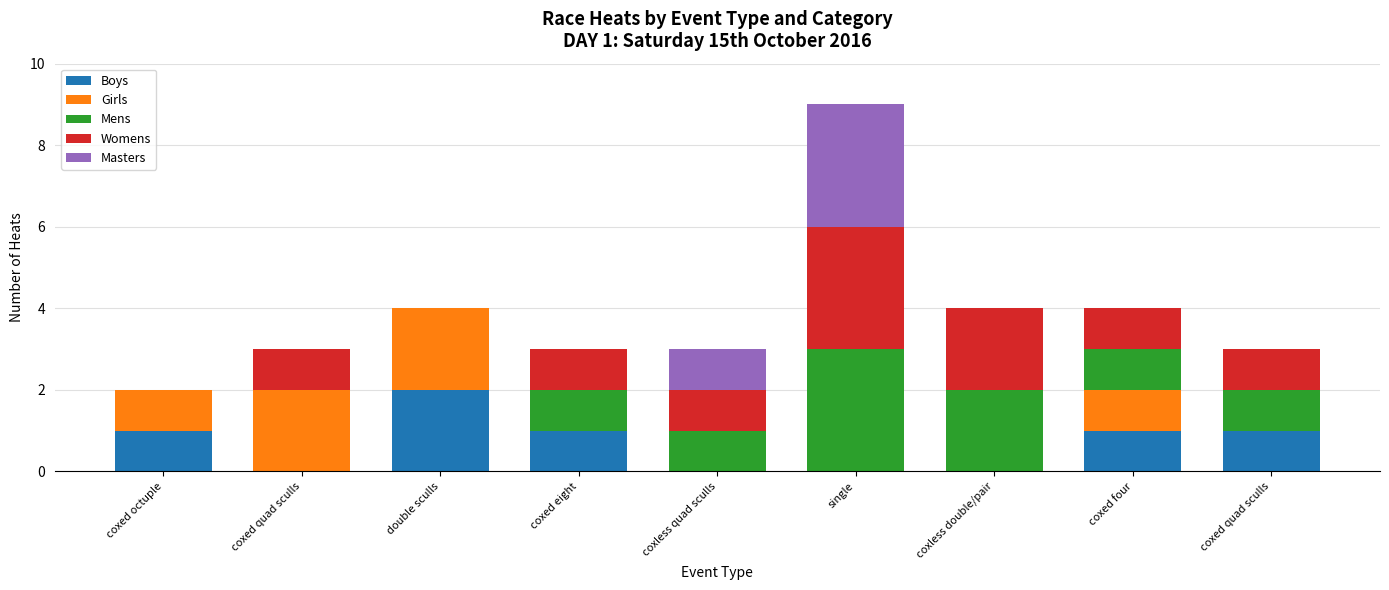

Count the number of categories in the chart.

9